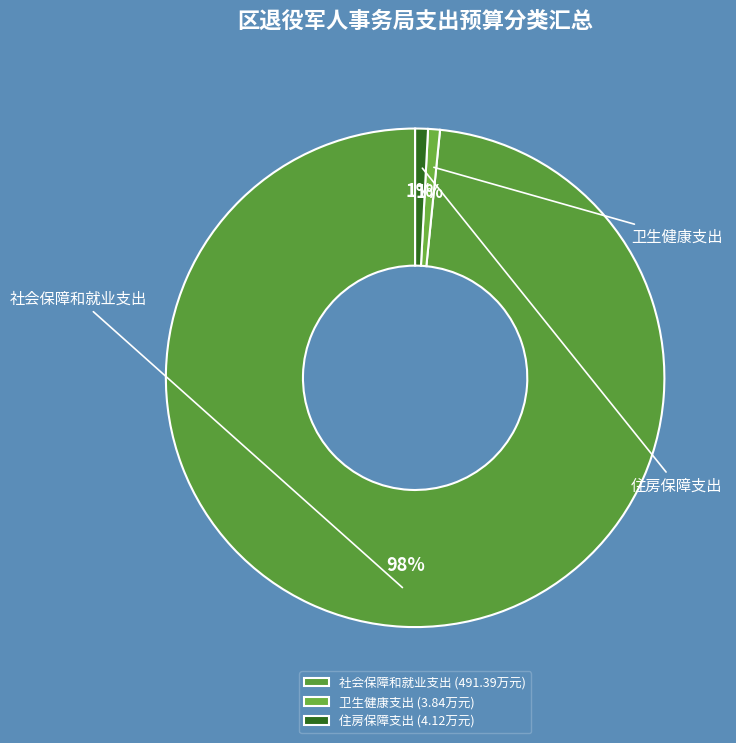

To the nearest percent, what percentage of the pie is 住房保障支出?

1%